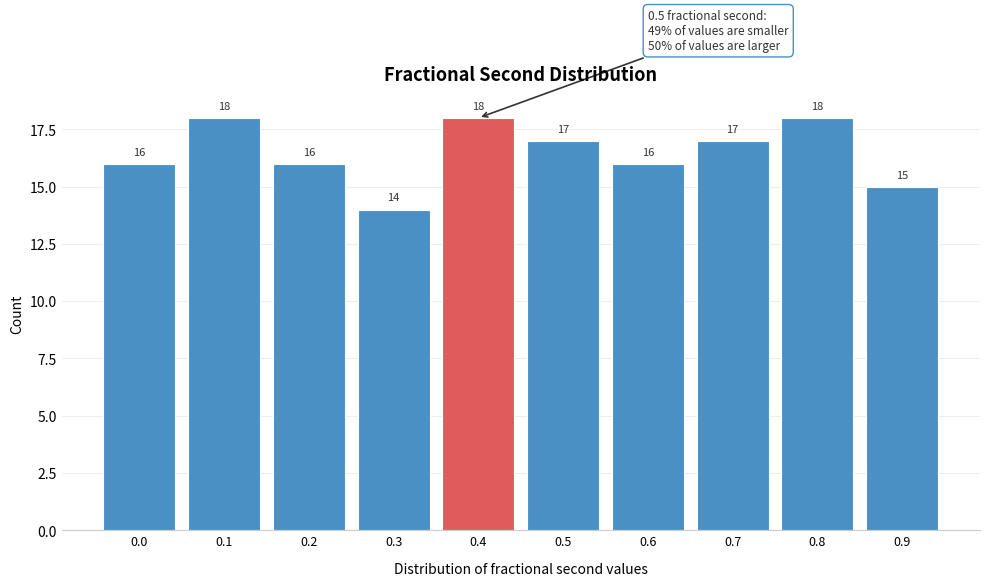

Reading right to left, what are all the values shown in this chart?

0.9=15	0.8=18	0.7=17	0.6=16	0.5=17	0.4=18	0.3=14	0.2=16	0.1=18	0.0=16